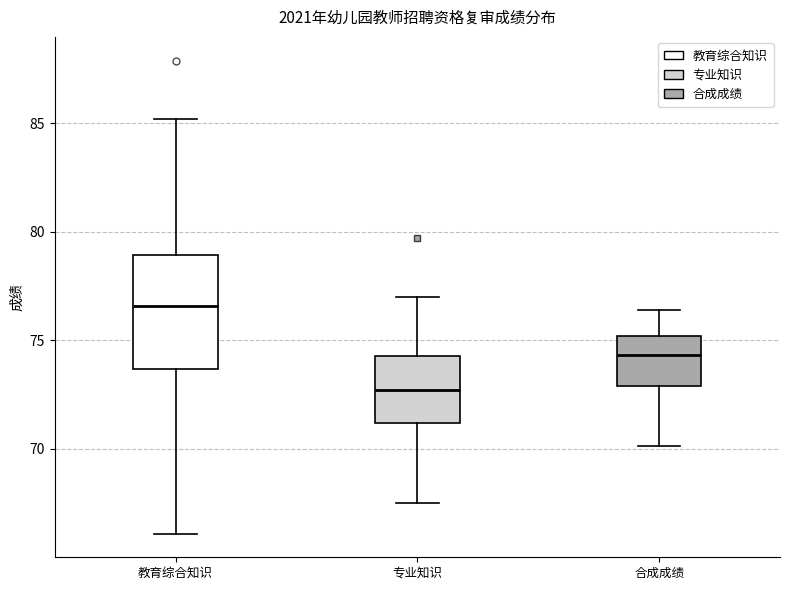

Reading left to right, transcribe this box plot: for each box, give where its median line is, the range the box spans, and where its two whiskers end, as read against the y-axis. The values are not printed on the chart, so give them approximately, as read against the axis.

教育综合知识: median 76.5, box 73.5 to 79.0, whiskers 66.0 to 85.0
专业知识: median 72.5, box 71.0 to 74.5, whiskers 67.5 to 77.0
合成成绩: median 74.5, box 73.0 to 75.0, whiskers 70.0 to 76.5